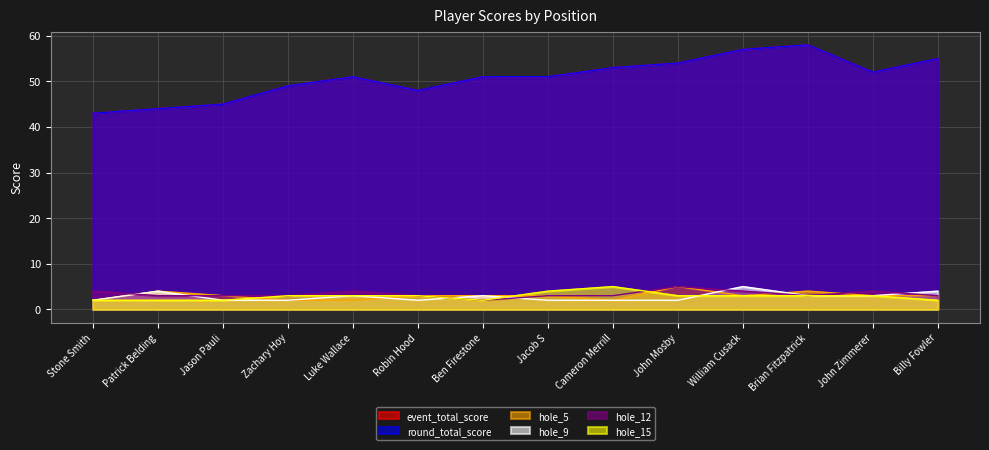

Where is the first local maximum for event_total_score?

Luke Wallace